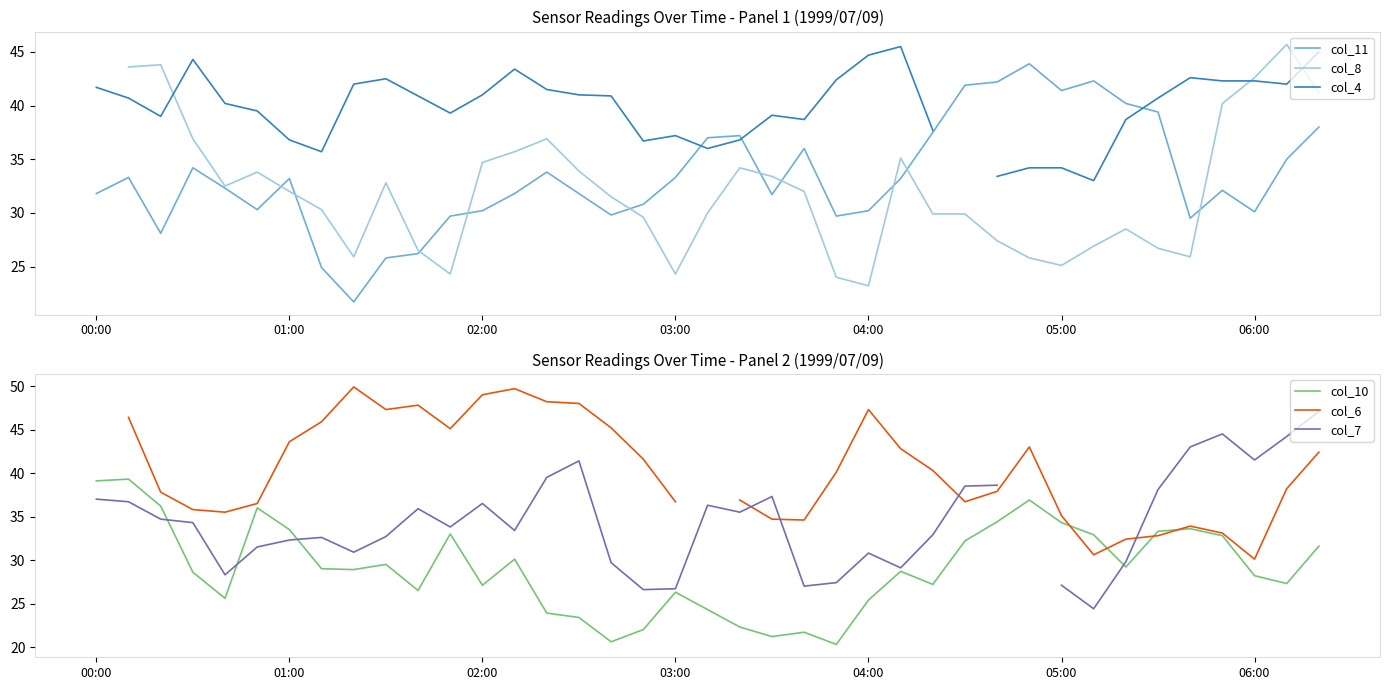

What is the difference between the col_11 values at 13 and 23?

2.1